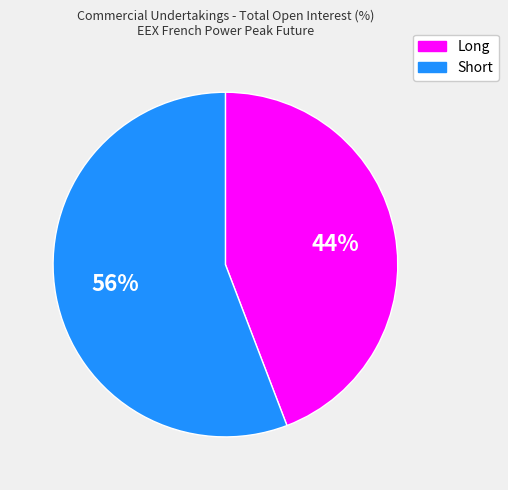

Count the number of slices in the pie.

2